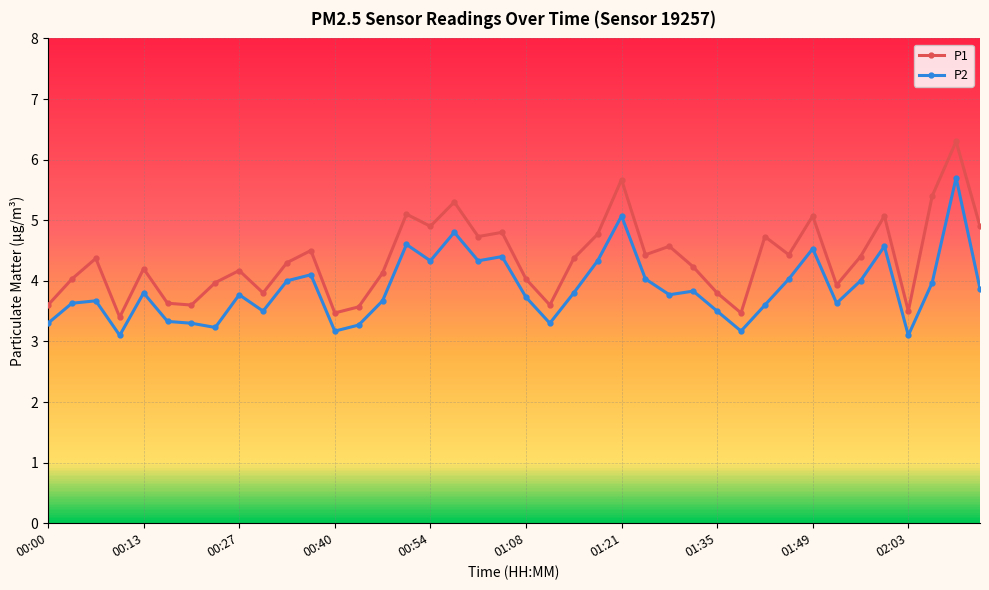

True or false: P2 has more than 1 interior local peaks.

True